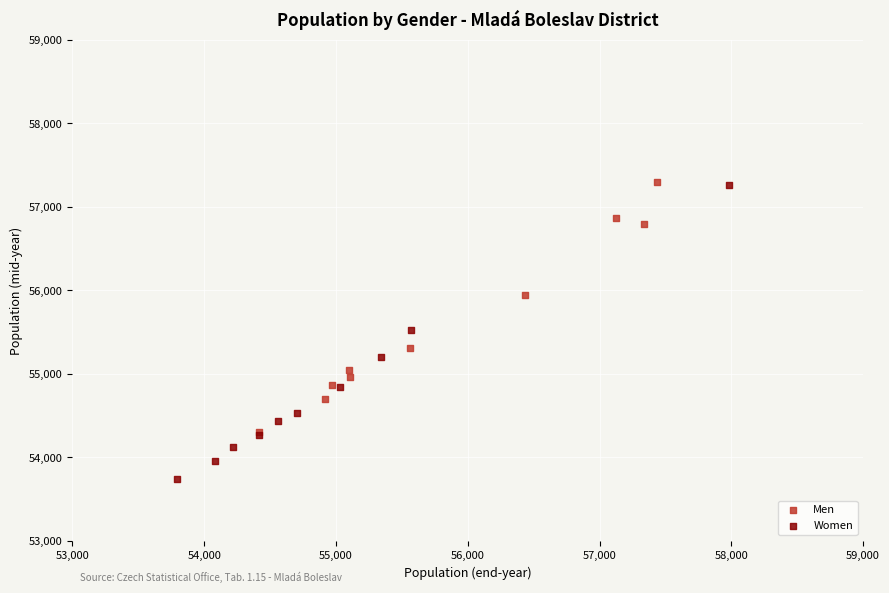

Which series reaches the minimum Y coordinate?

Women